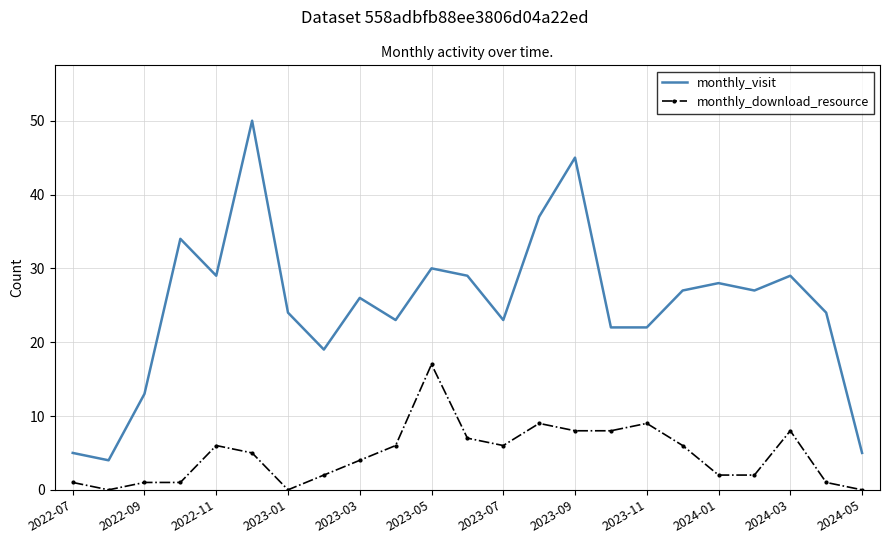

Rank the series by their average value, from highest to lowest.

monthly_visit, monthly_download_resource